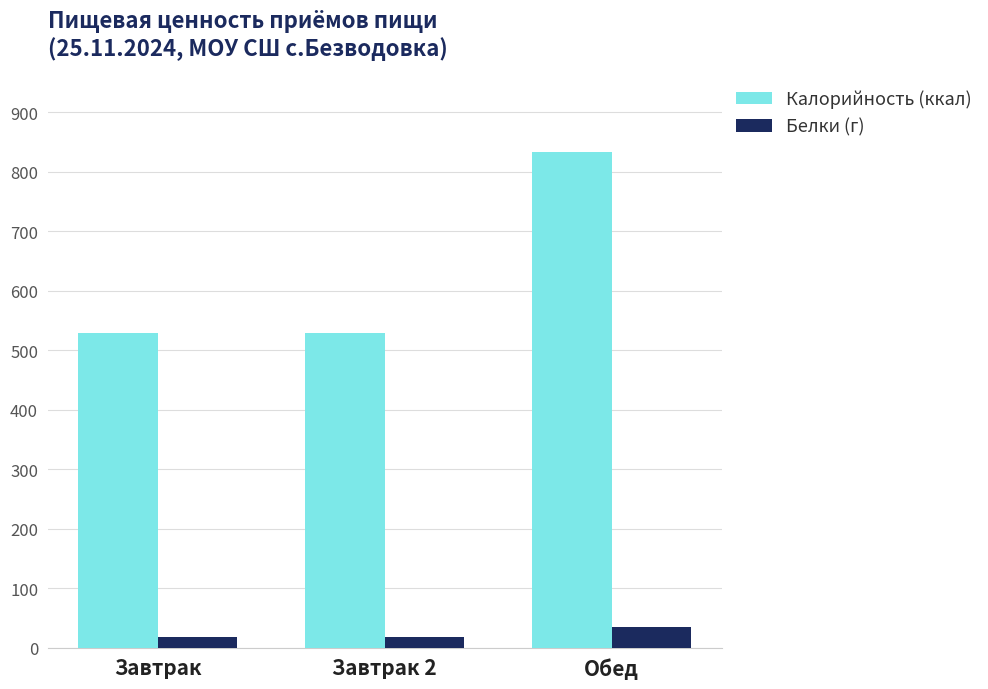

What is the spread (max minus min) of values at Завтрак 2?

511.5